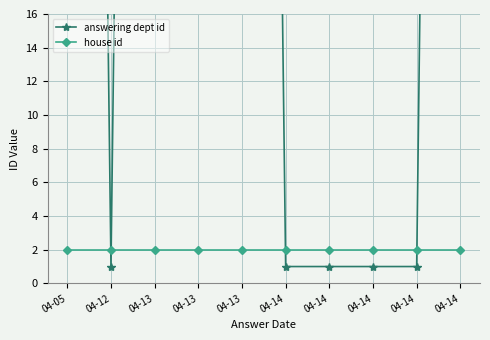

How many intersections are there between answering dept id and house id?

4